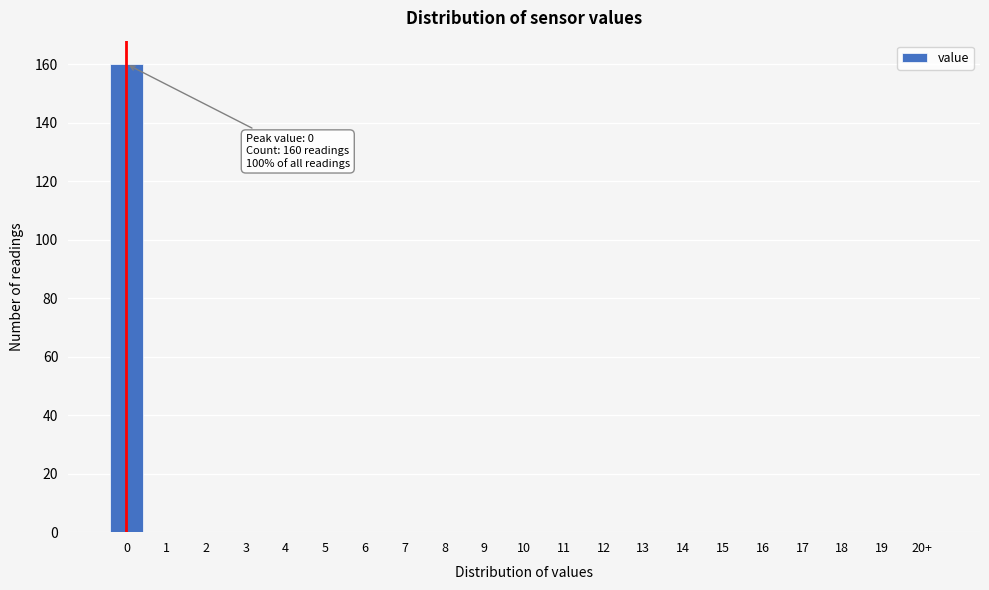

Reading right to left, list all the values displayed in this chart.

20+=0	19=0	18=0	17=0	16=0	15=0	14=0	13=0	12=0	11=0	10=0	9=0	8=0	7=0	6=0	5=0	4=0	3=0	2=0	1=0	0=160